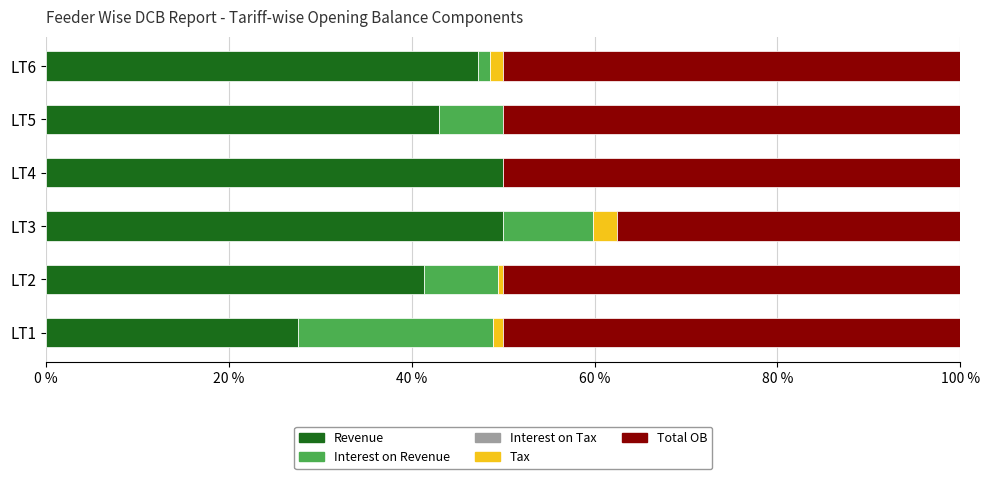

The Revenue series shows 12.9 at LT3. True or false?

False